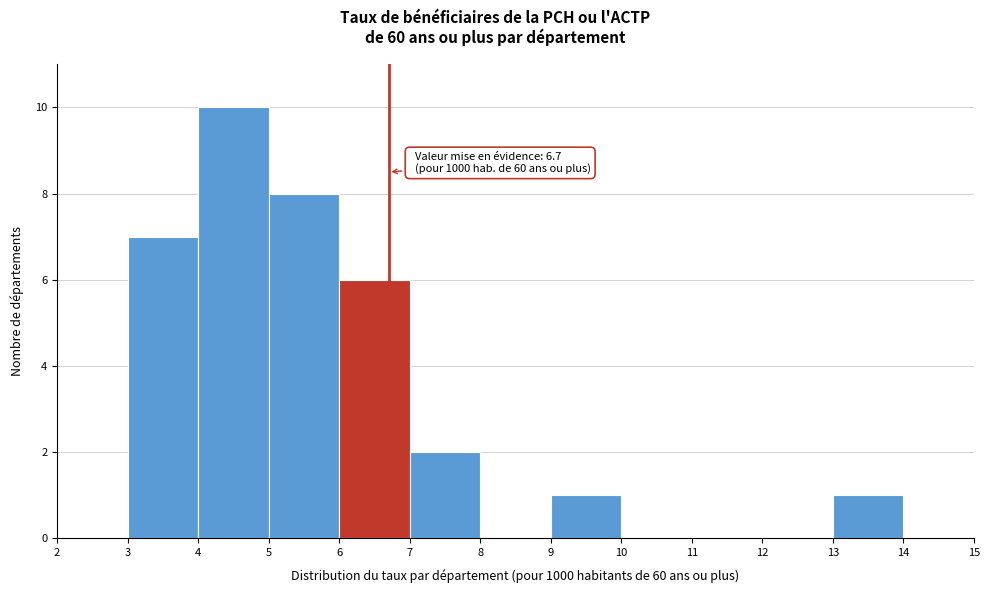

Which range on the x-axis has the tallest bar?

4 to 5